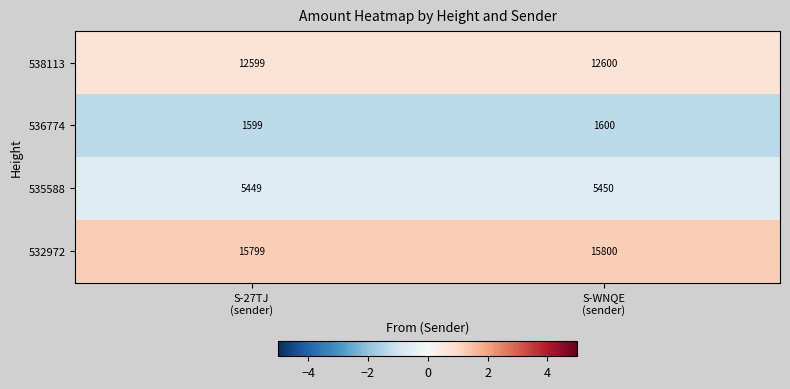

List the series in order of their overall mean, highest first.

532972, 538113, 535588, 536774